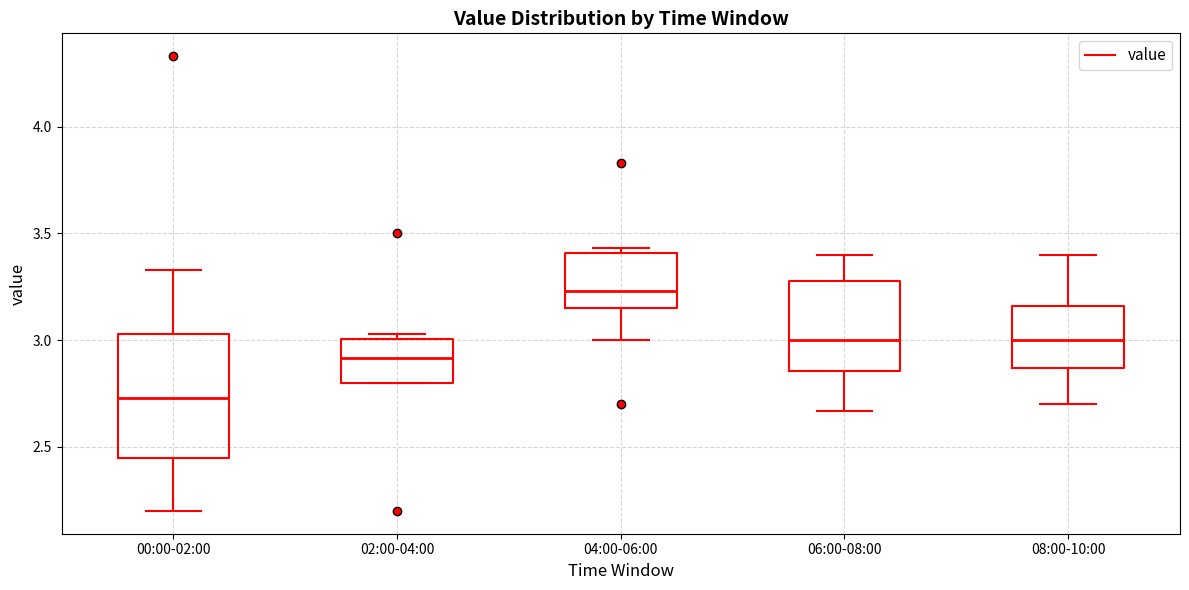

Where does the median line of the box for 08:00-10:00 sit on the y-axis? The values are not printed on the chart, so give them approximately, as read against the axis.

3.00